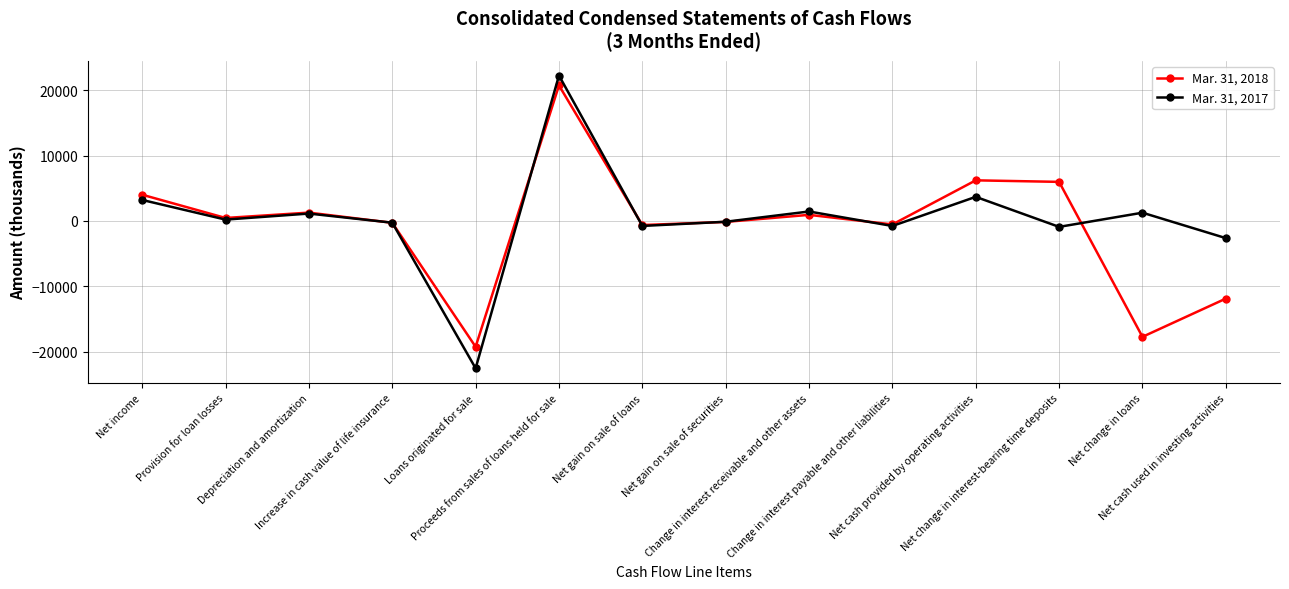

What is the minimum value shown in the chart?

-22548